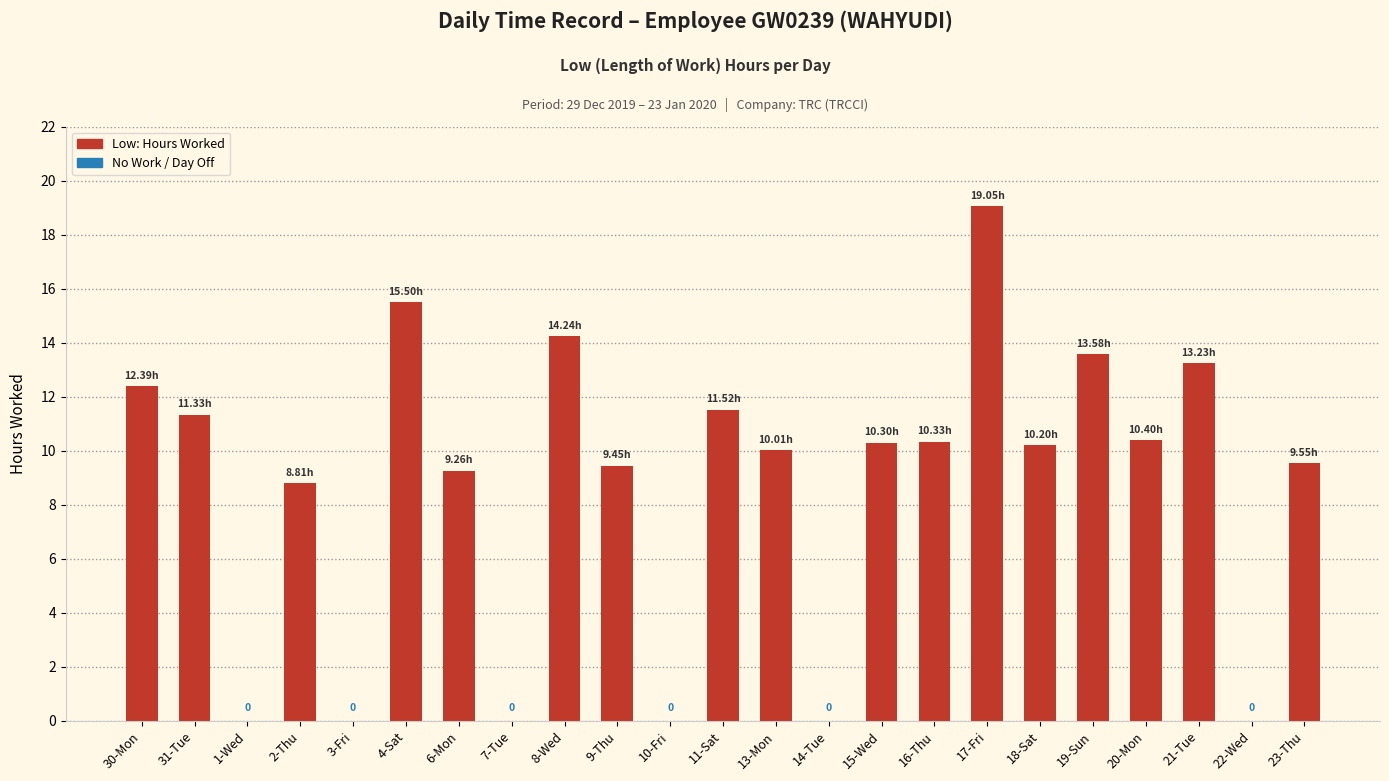

What is the difference between the maximum and minimum values?

10.2